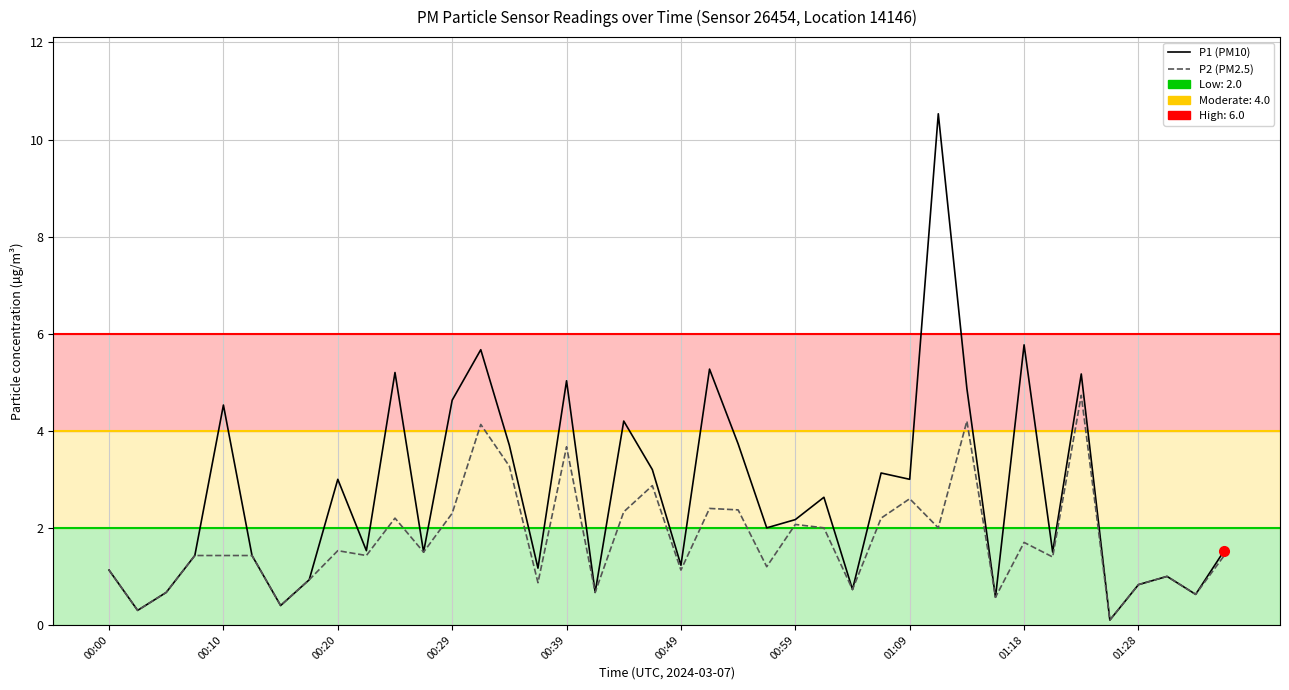

What is the maximum value for P2 (PM2.5)?

4.7